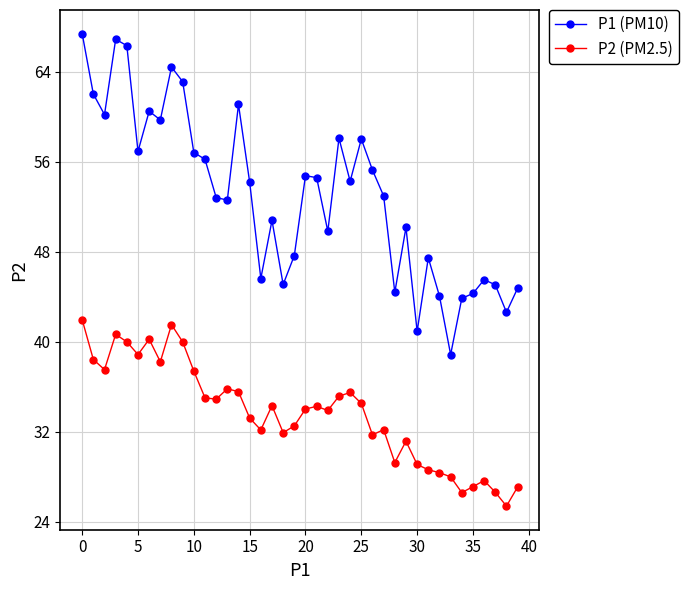

What is the smallest value displayed?

25.4